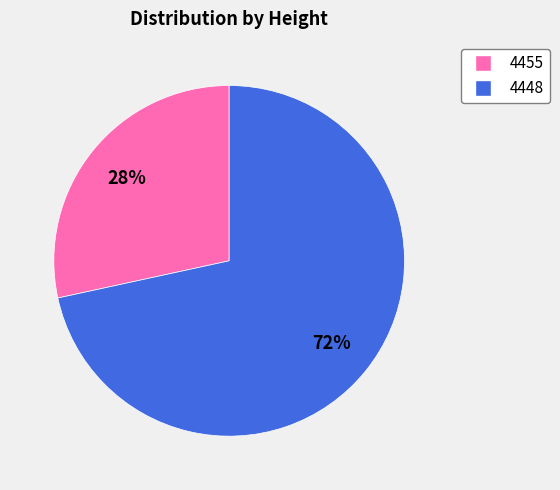

To the nearest percent, what portion does 4455 represent?

28%